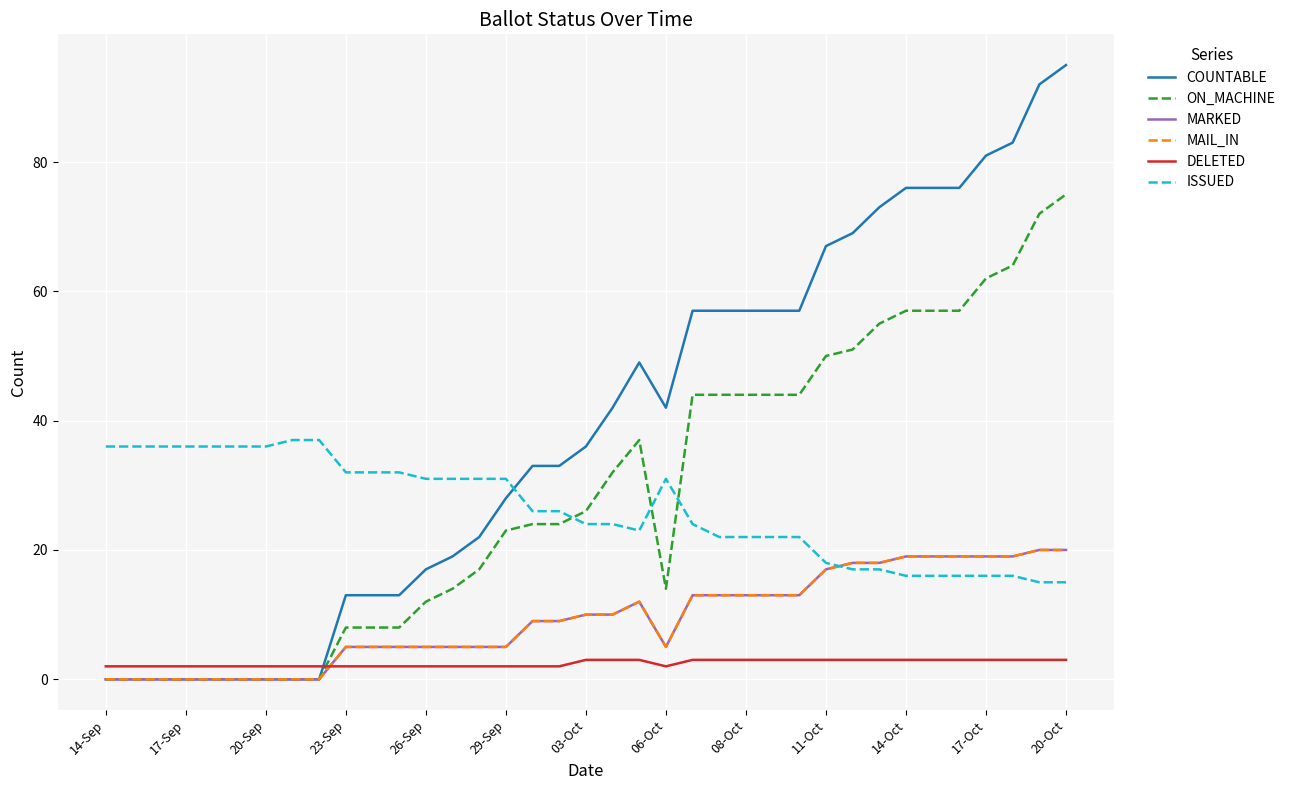

Does the chart have visible grid lines?

Yes